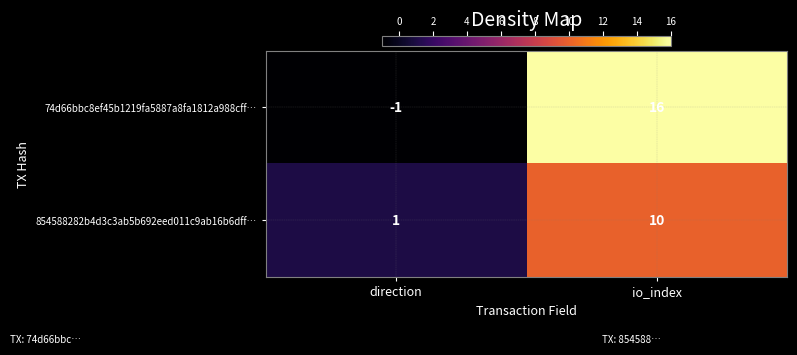

Which series has the largest range (max minus min)?

74d66bbc8ef45b1219fa5887a8fa1812a988cff…